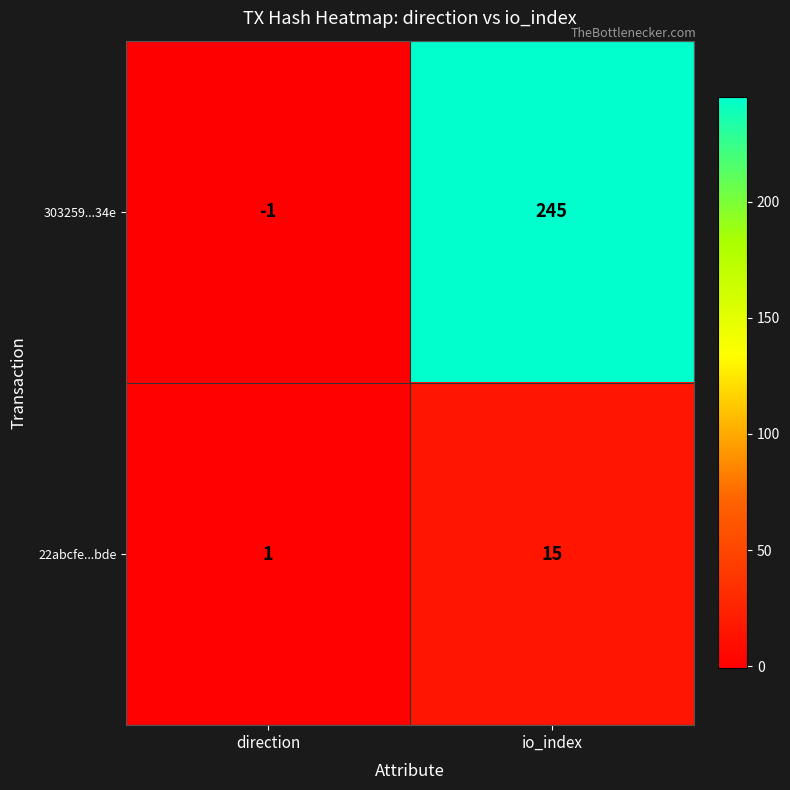

Reading left to right, what are all the values shown in this chart?

303259...34e: -1	245
22abcfe...bde: 1	15